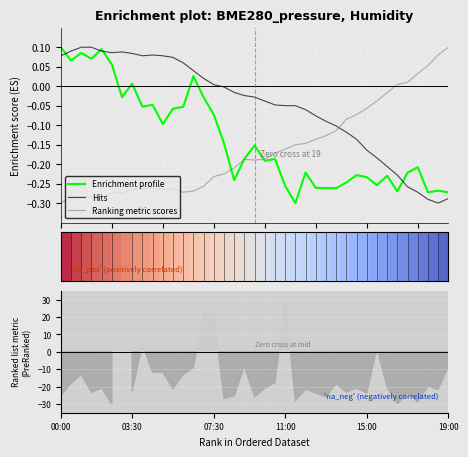

How many negative values does the Ranking metric scores series have?

33